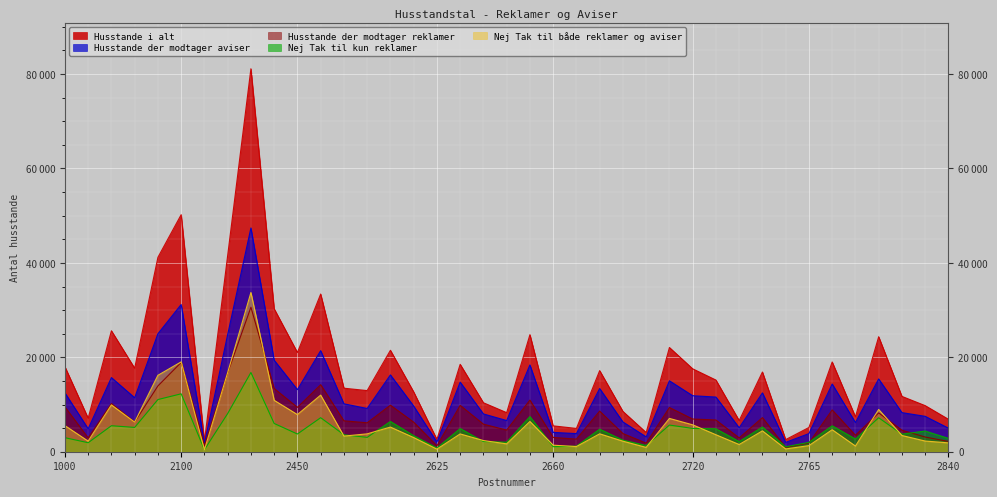

At which label does Nej Tak til kun reklamer first exceed 3750?

1500 KØBENHAVN V